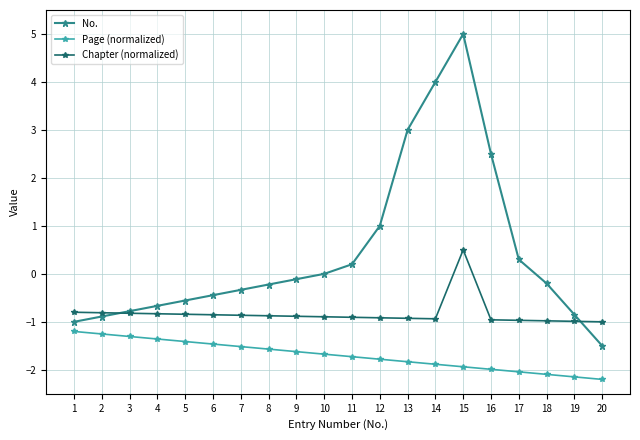

Rank the series at 14 from lowest to highest value.

Page (normalized), Chapter (normalized), No.